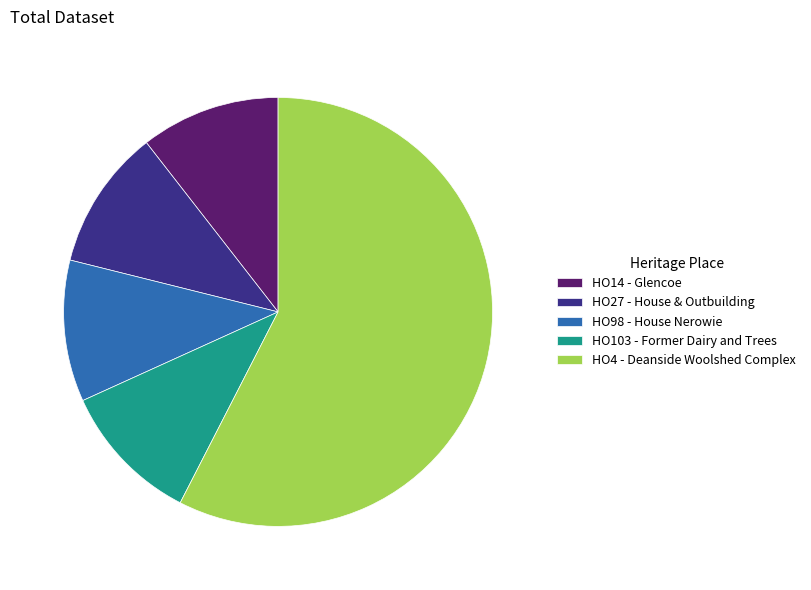

The HO14 - Glencoe slice represents 25% of the pie. True or false?

False